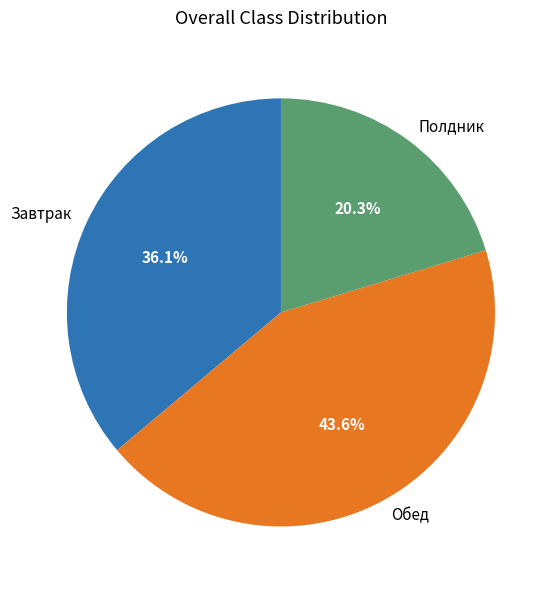

To the nearest percent, what is the average slice percentage?

33%